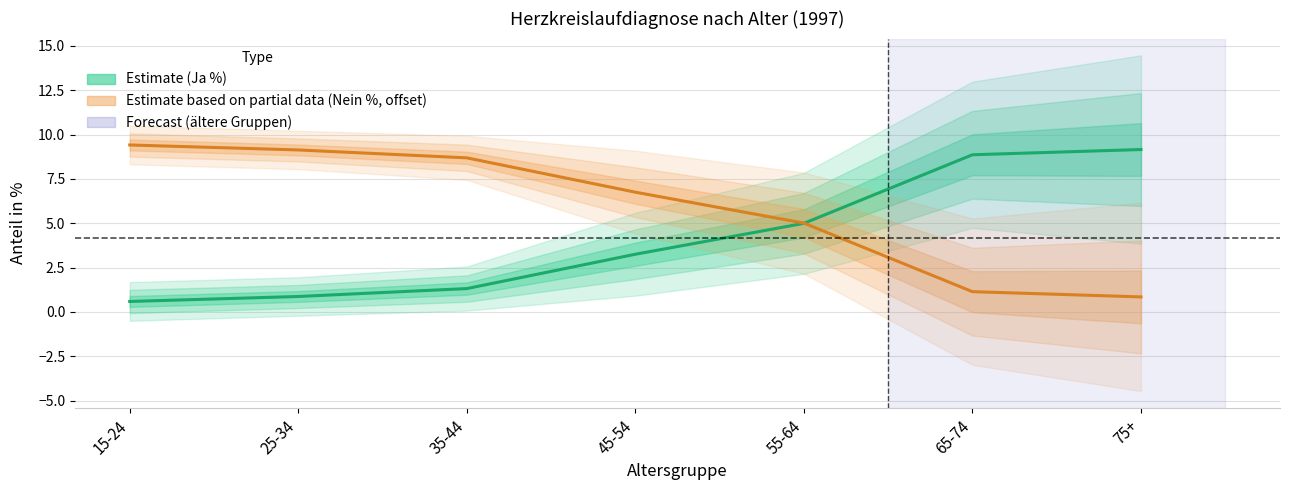

True or false: Nein (%) has more than 0 interior local peaks.

False